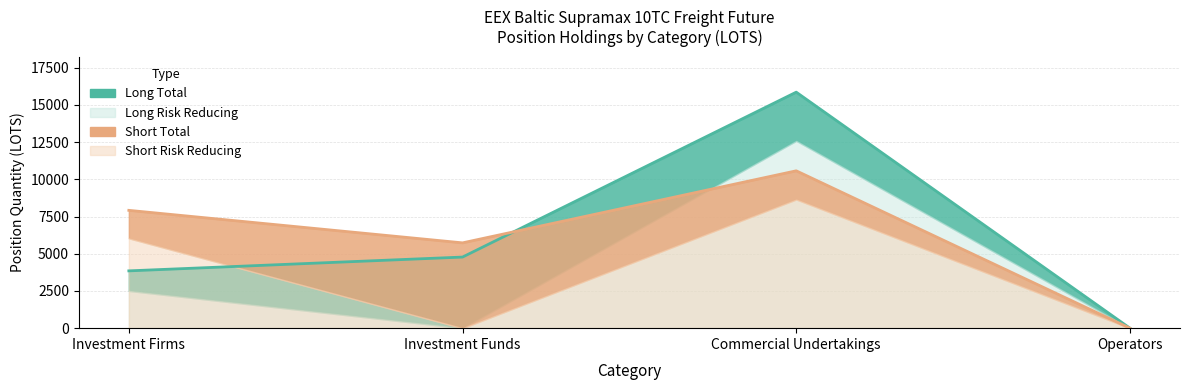

What is the value of the Long point at the 1st from the left?

3850.9